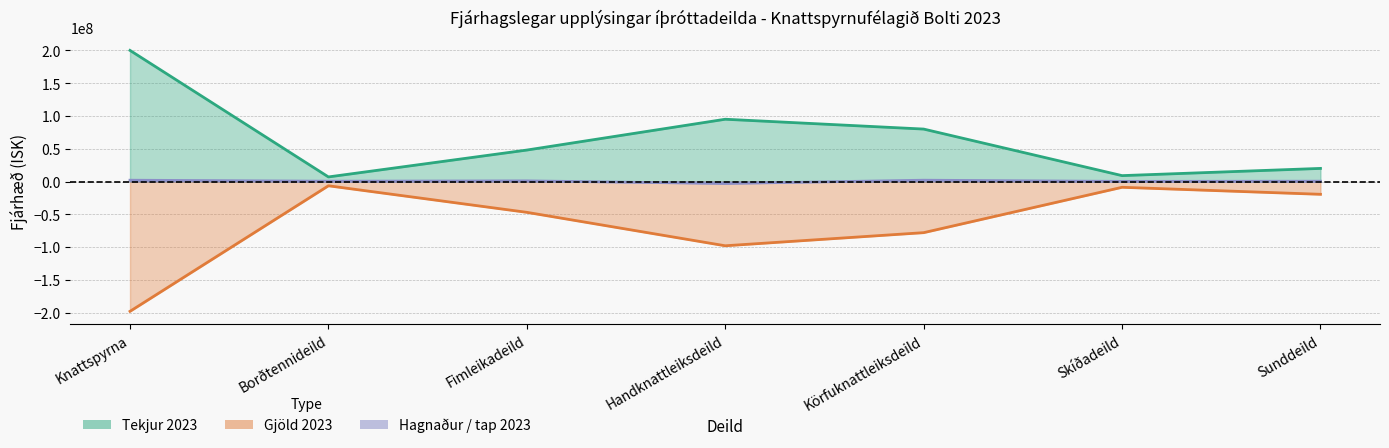

At Körfuknattleiksdeild, list the series in order from largest to smallest.

Tekjur 2023, Hagnaður / tap 2023, Gjöld 2023